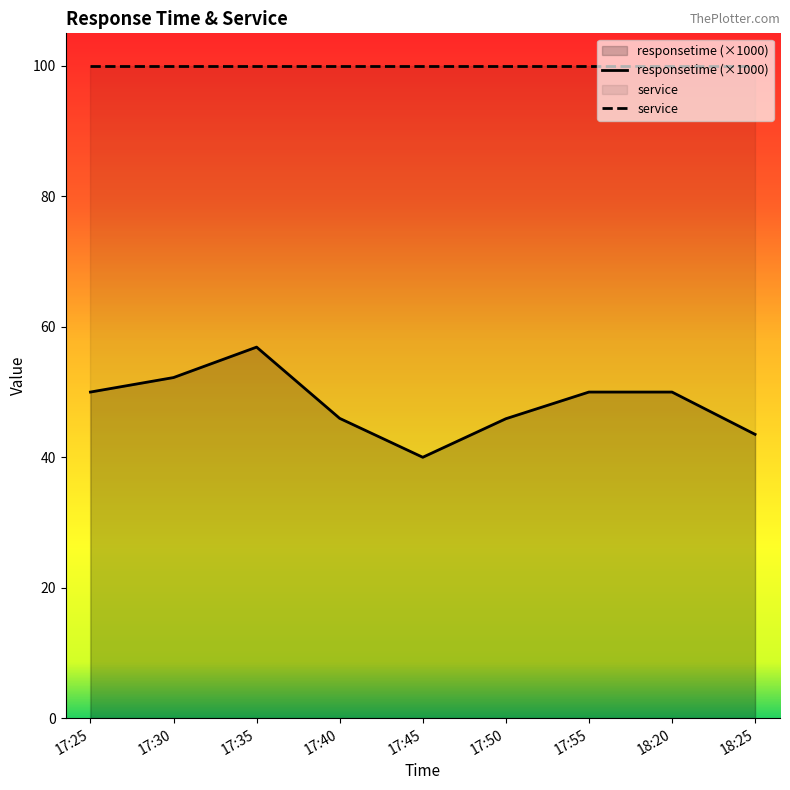

How many interior local valleys (lower than both neighbors) does the data have?

1